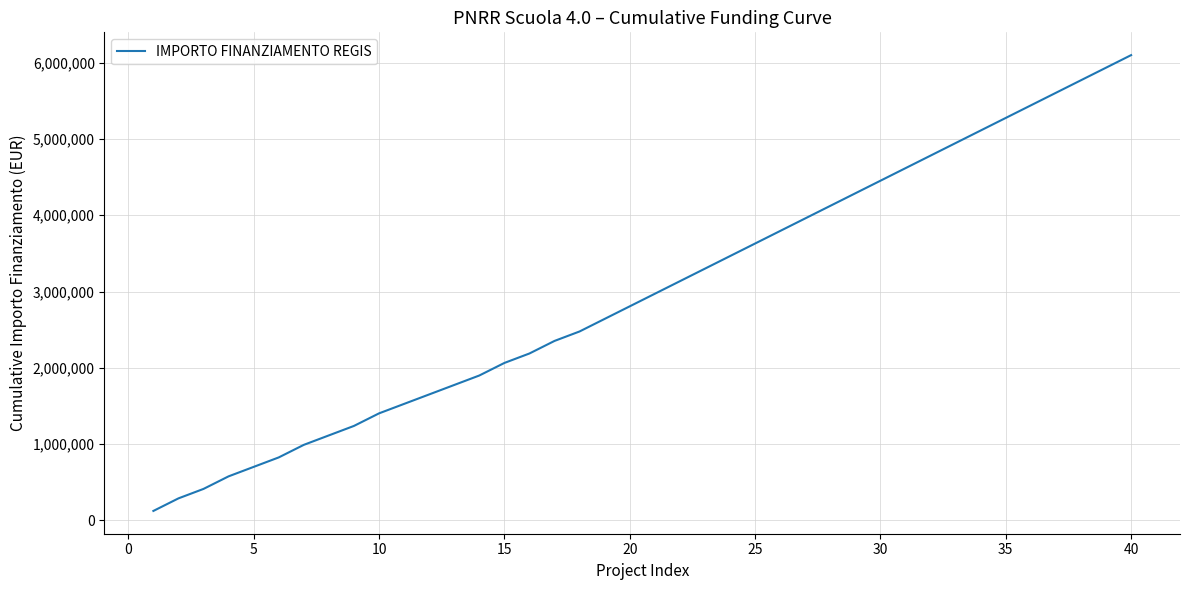

What is the maximum value shown in the chart?

6098573.3